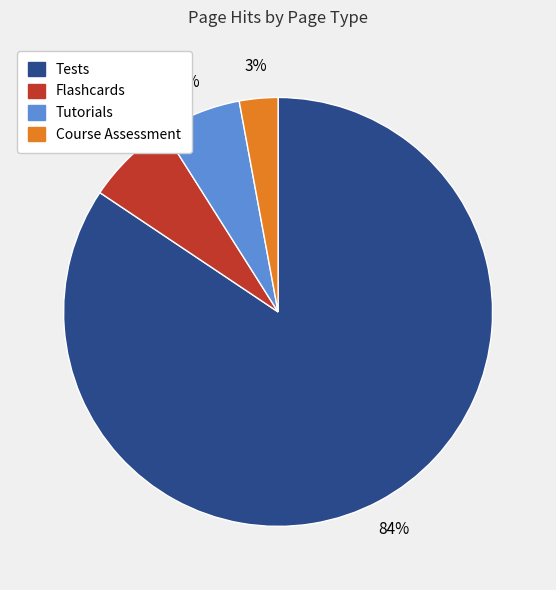

How many slices are in this pie chart?

4